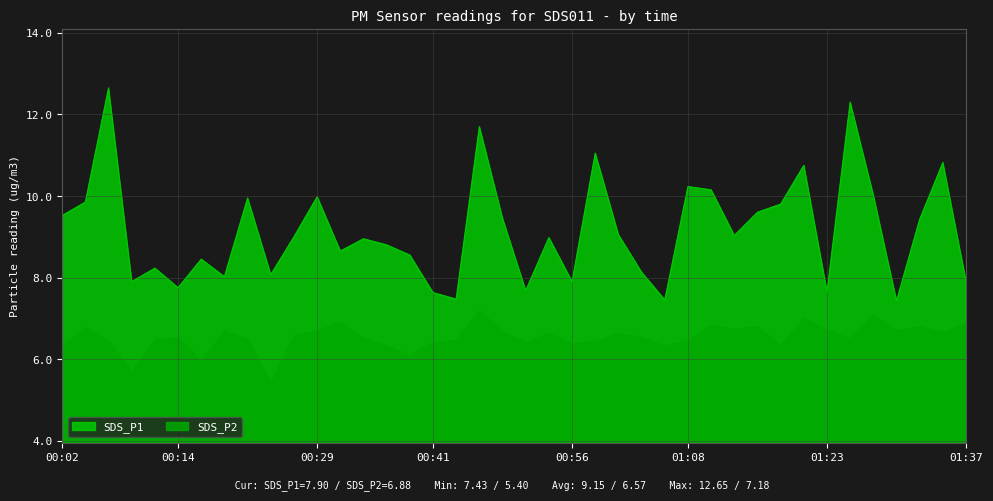

What value does the SDS_P1 series have at 00:14?

7.8